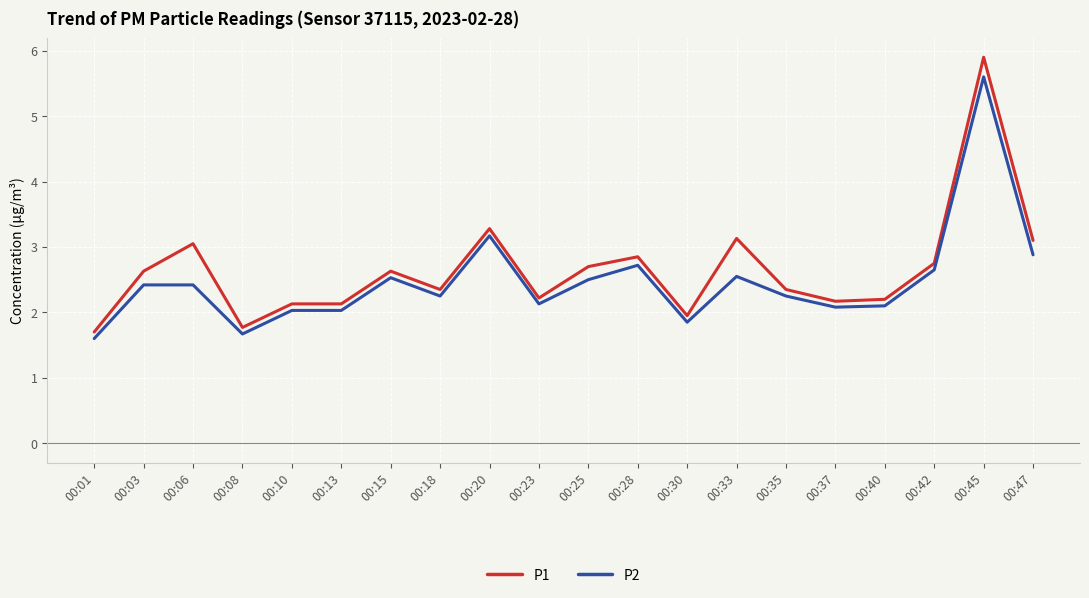

List the series in order of their peak value, highest first.

P1, P2